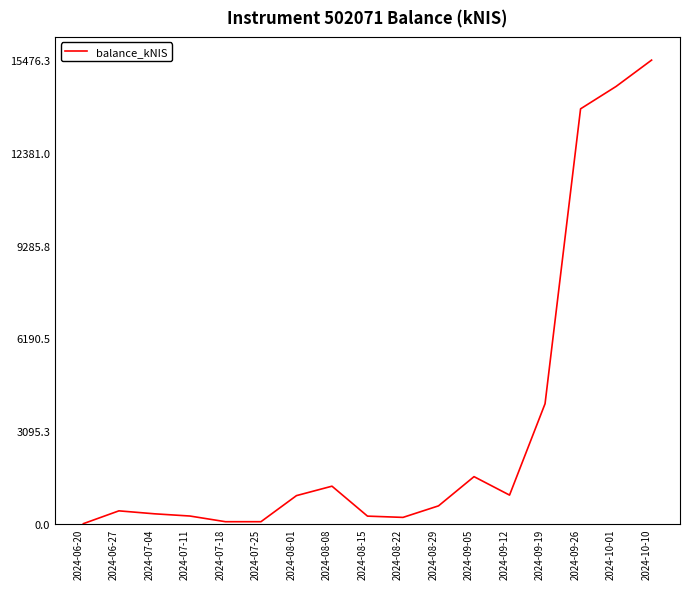

What value does the data have at 2024-08-22?

208.6